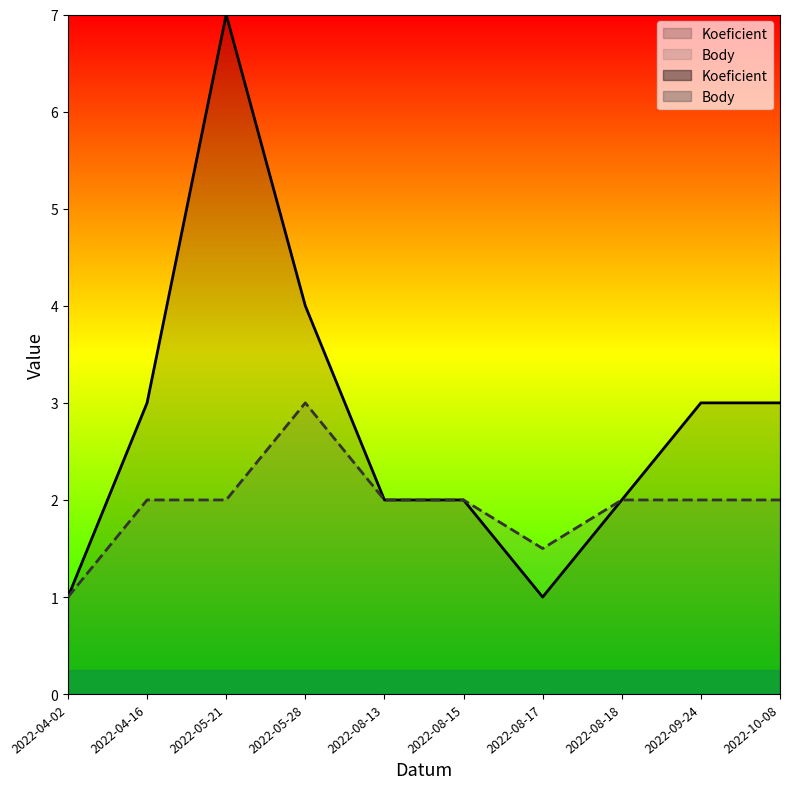

List the series in order of their overall mean, lowest first.

Body, Koeficient